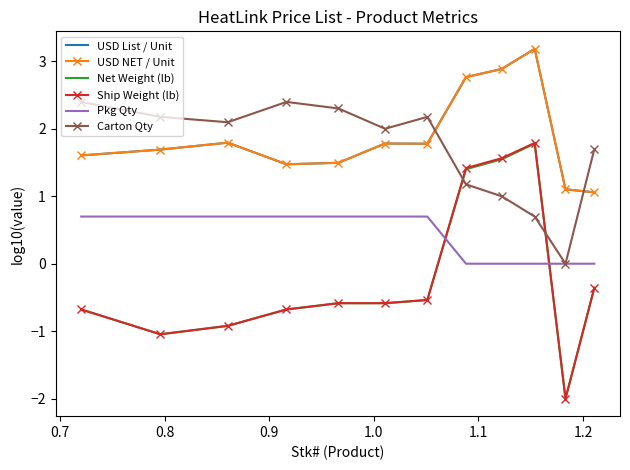

Reading left to right, transcribe all the data shown in this chart.

USD List / Unit: 1.6	1.7	1.8	1.5	1.5	1.8	1.8	2.8	2.9	3.2	1.1	1.1
USD NET / Unit: 1.6	1.7	1.8	1.5	1.5	1.8	1.8	2.8	2.9	3.2	1.1	1.1
Net Weight (lb): -0.7	-1.0	-0.9	-0.7	-0.6	-0.6	-0.5	1.4	1.5	1.8	-2.0	-0.4
Ship Weight (lb): -0.7	-1.0	-0.9	-0.7	-0.6	-0.6	-0.5	1.4	1.6	1.8	-2.0	-0.4
Pkg Qty: 0.7	0.7	0.7	0.7	0.7	0.7	0.7	0.0	0.0	0.0	0.0	0.0
Carton Qty: 2.4	2.2	2.1	2.4	2.3	2.0	2.2	1.2	1.0	0.7	0.0	1.7